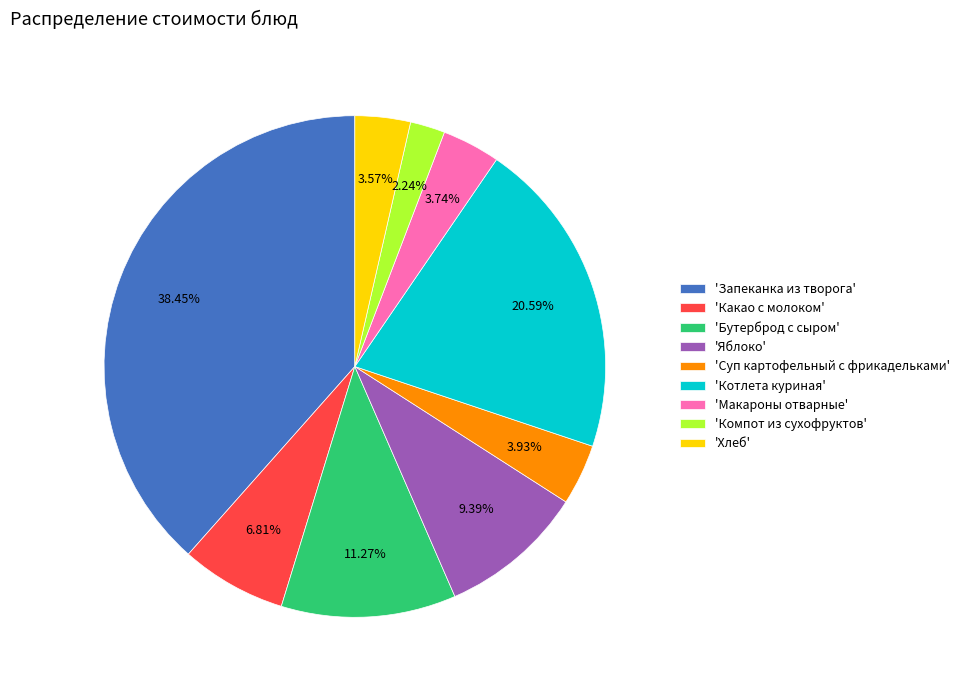

Combined, do 'Суп картофельный с фрикадельками' and 'Запеканка из творога' account for over 50%?

No